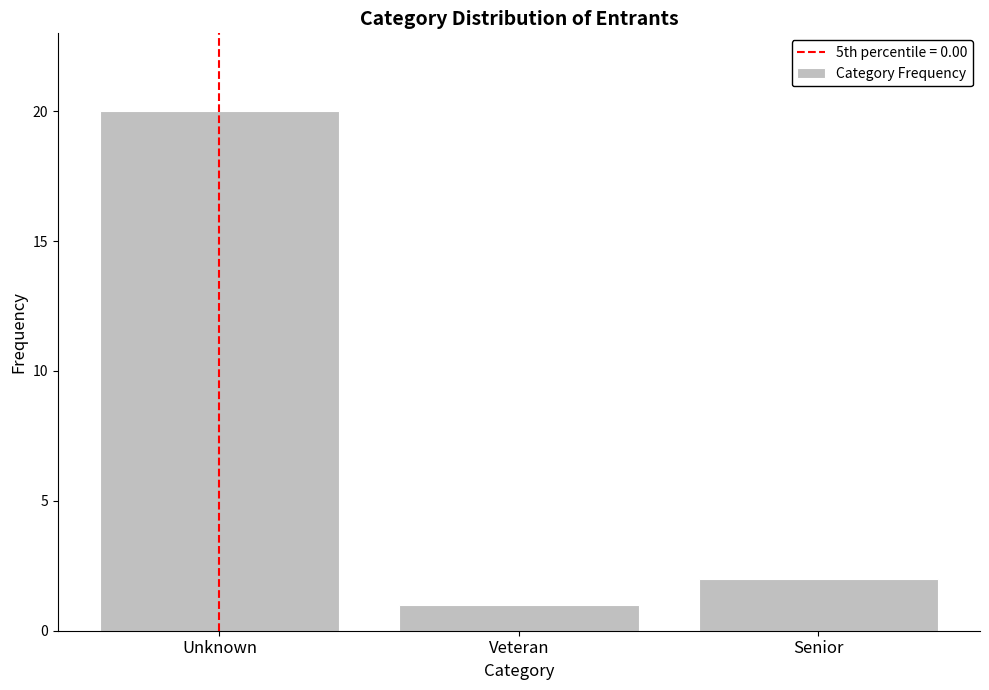

Reading left to right, what are all the values shown in this chart?

Unknown=20	Veteran=1	Senior=2